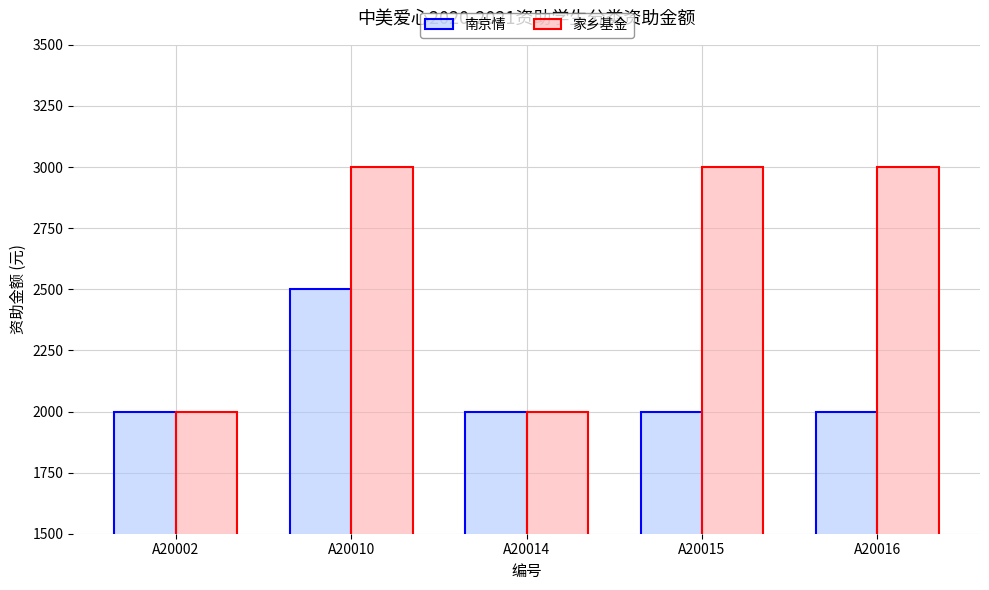

What is the spread (max minus min) of values at A20015?

1000